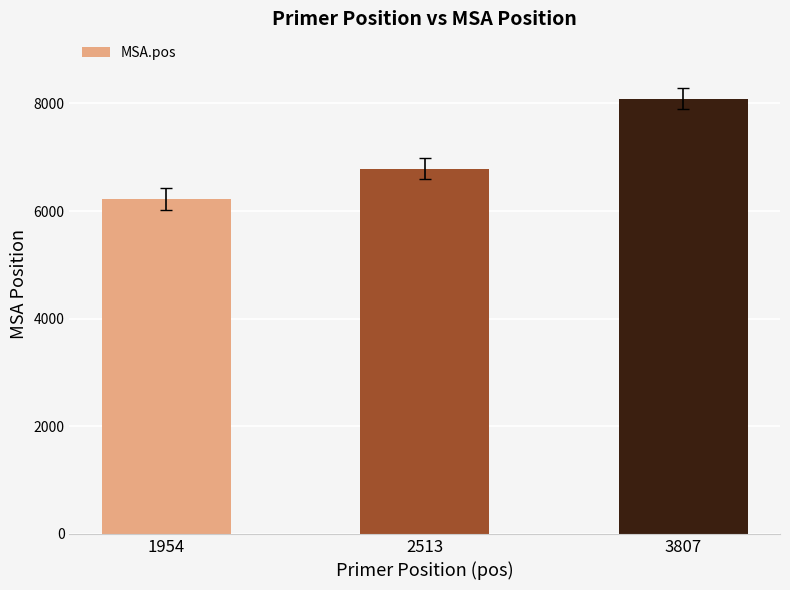

Approximately how many times larger is the value at 1954 compared to 2513?

0.9